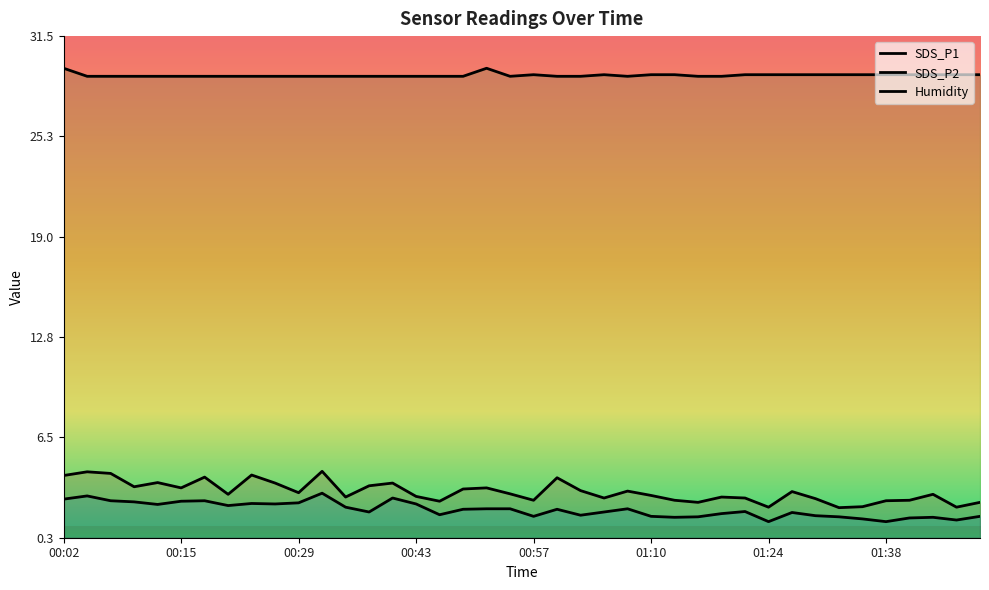

List the series in order of their peak value, highest first.

Humidity, SDS_P1, SDS_P2